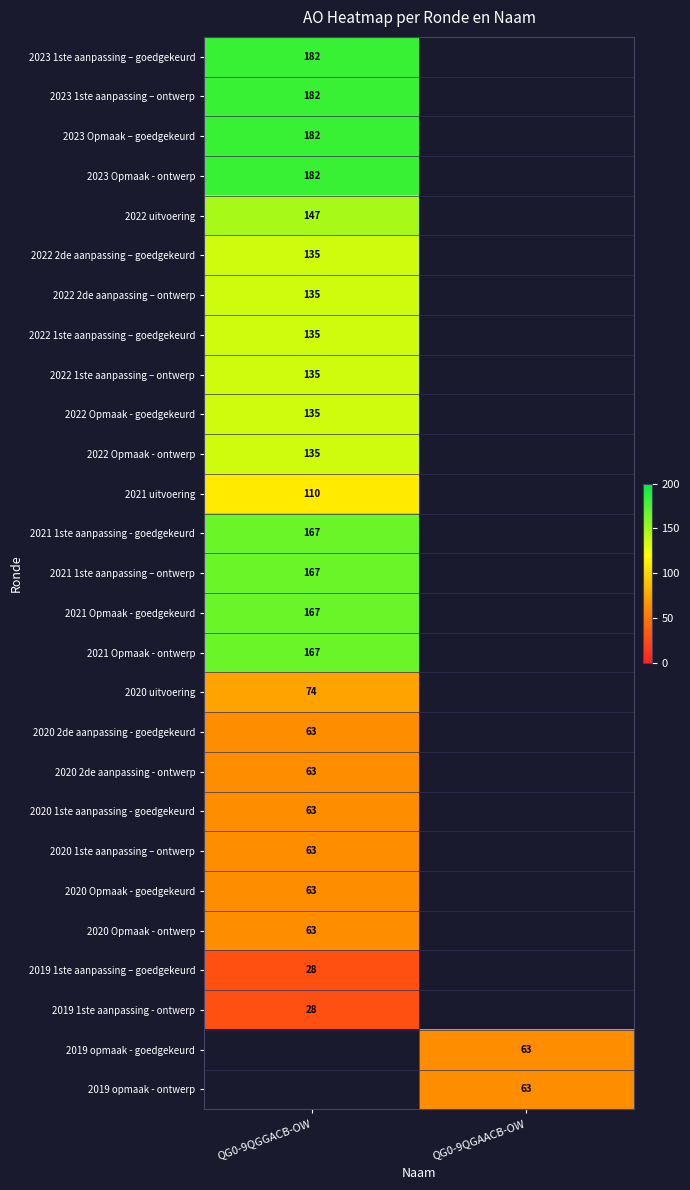

Is it true that 2022 uitvoering equals 220 at QG0-9QGGACB-OW?

False